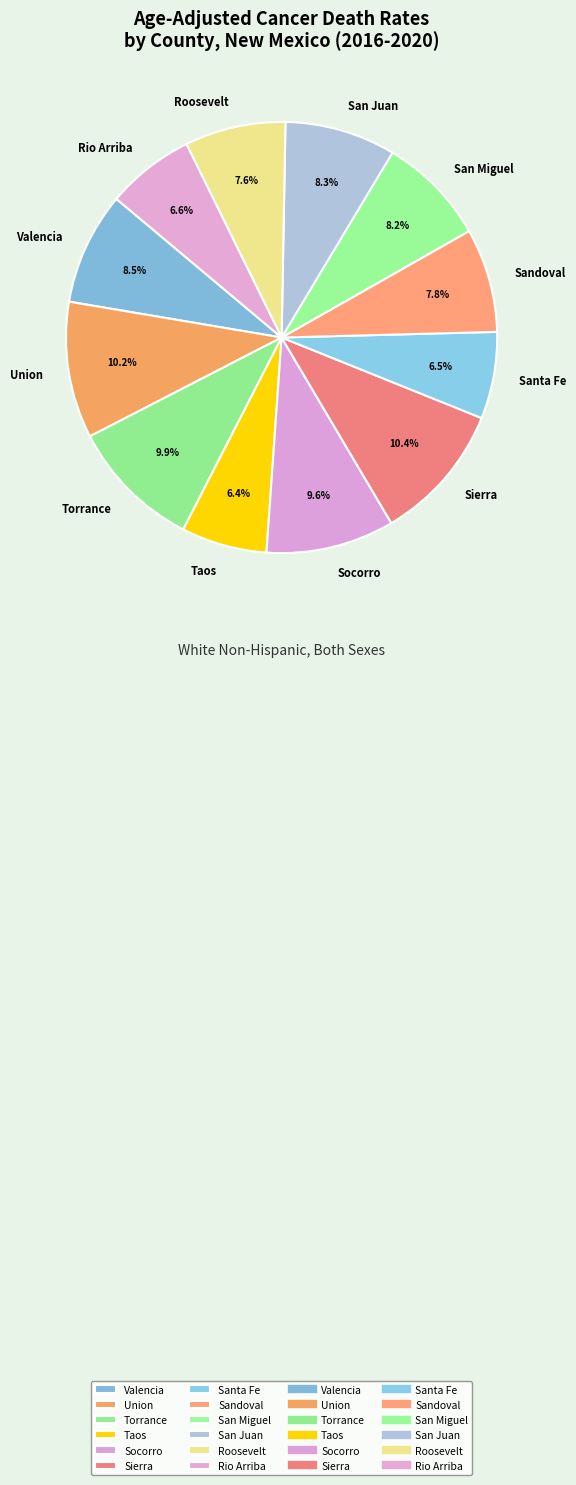

Combined, do Roosevelt and Sandoval account for over 50%?

No